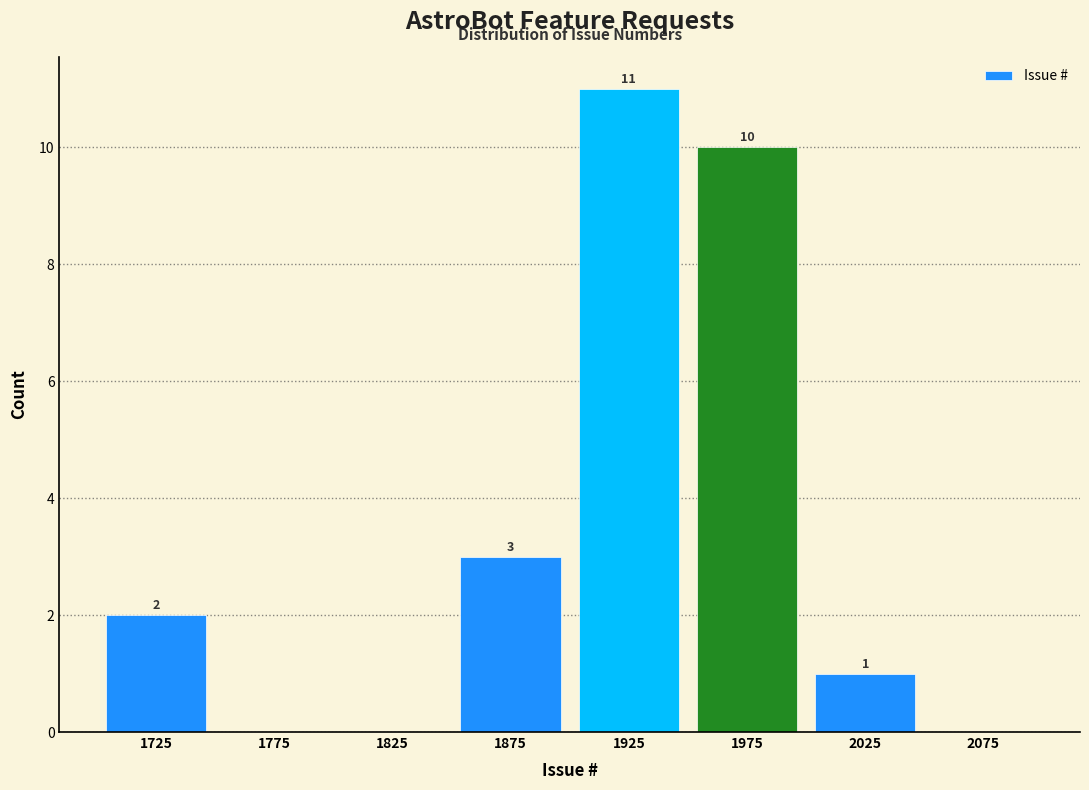

Over which range of the x-axis is the bar tallest?

1900 to 1950